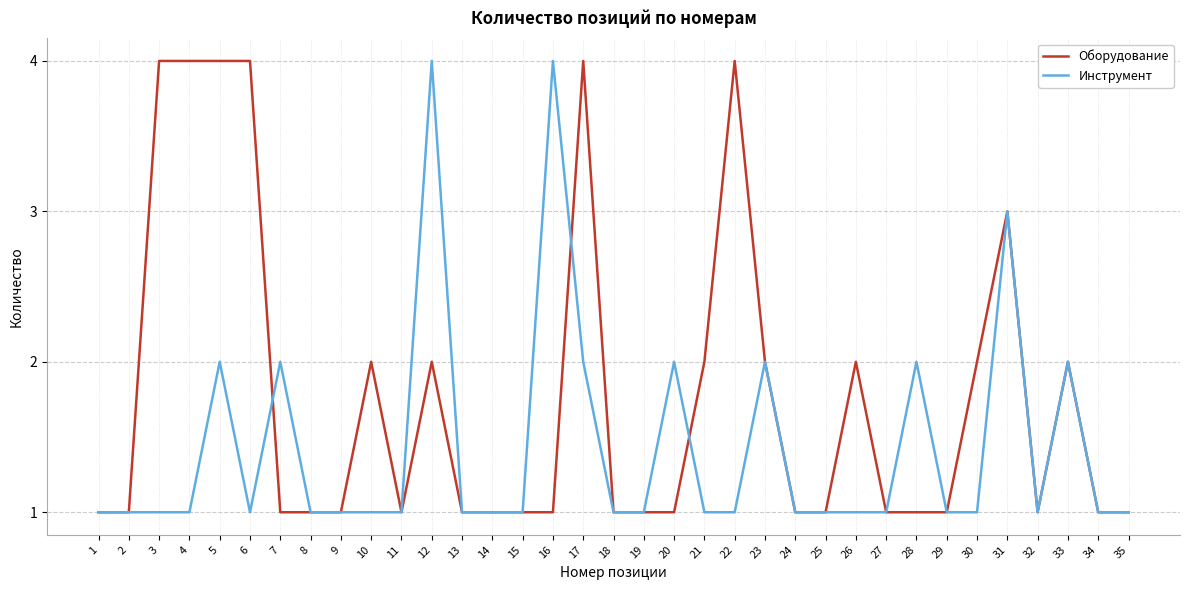

The value of Инструмент at 3 is 1. True or false?

True